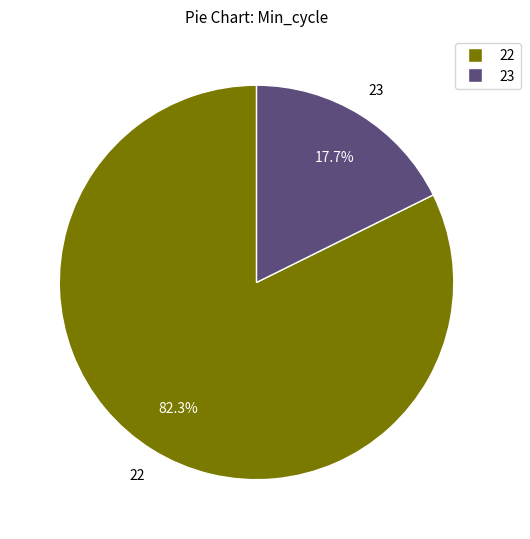

How many segments does this pie chart have?

2